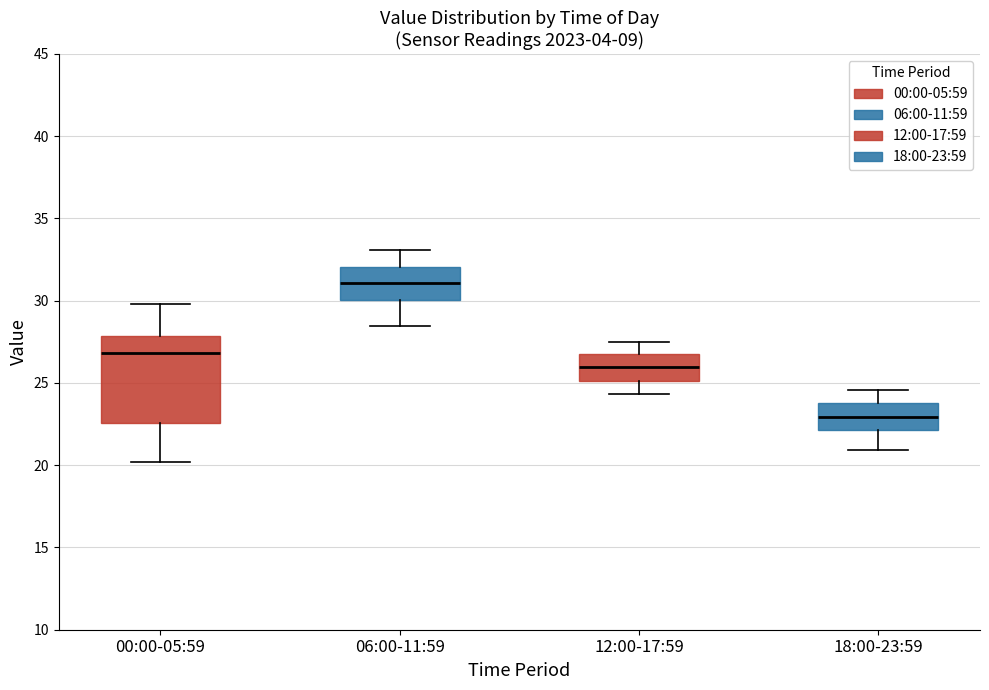

Reading left to right, read every box against the y-axis: the position of its median line, the range the box covers, and the ends of its whiskers. The values are not printed on the chart, so give them approximately, as read against the axis.

00:00-05:59: median 27.0, box 22.5 to 28.0, whiskers 20.0 to 30.0
06:00-11:59: median 31.0, box 30.0 to 32.0, whiskers 28.5 to 33.0
12:00-17:59: median 26.0, box 25.0 to 27.0, whiskers 24.5 to 27.5
18:00-23:59: median 23.0, box 22.0 to 24.0, whiskers 21.0 to 24.5